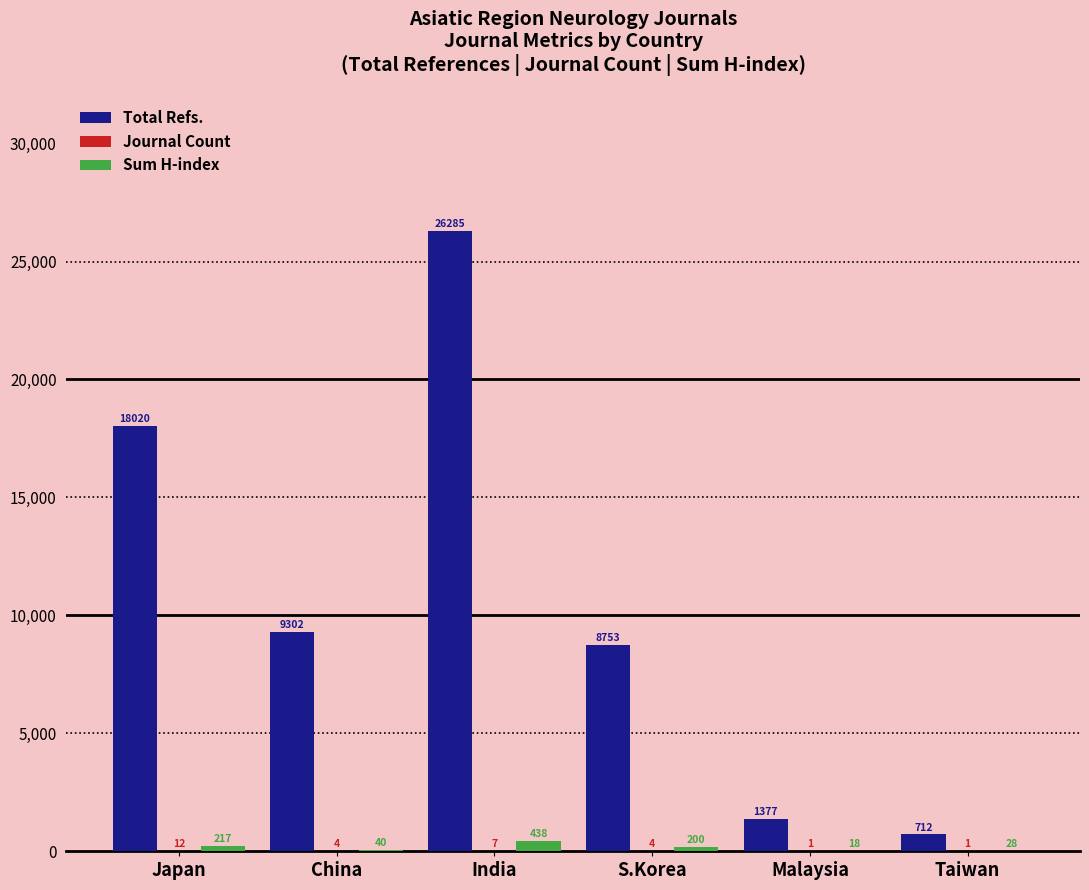

The Sum H-index series shows 438 at India. True or false?

True